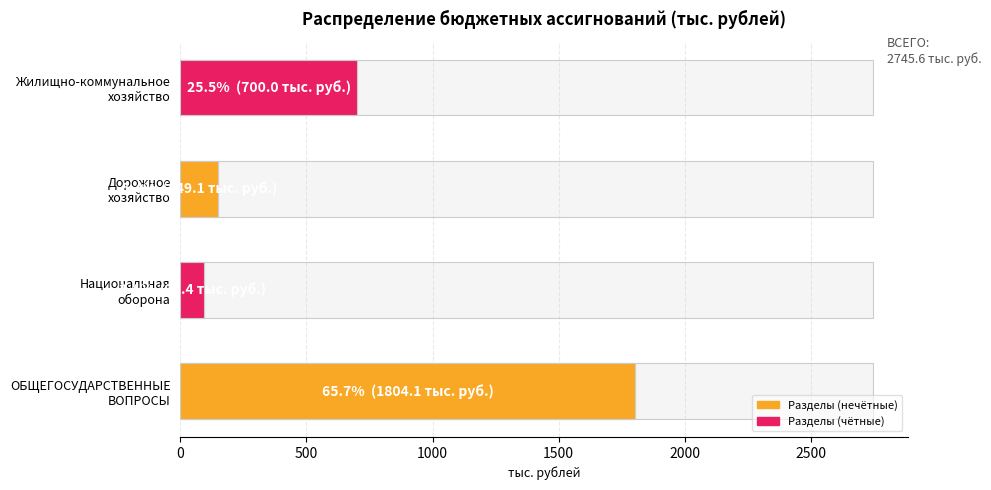

What is the difference between the maximum and minimum values?

1711.7